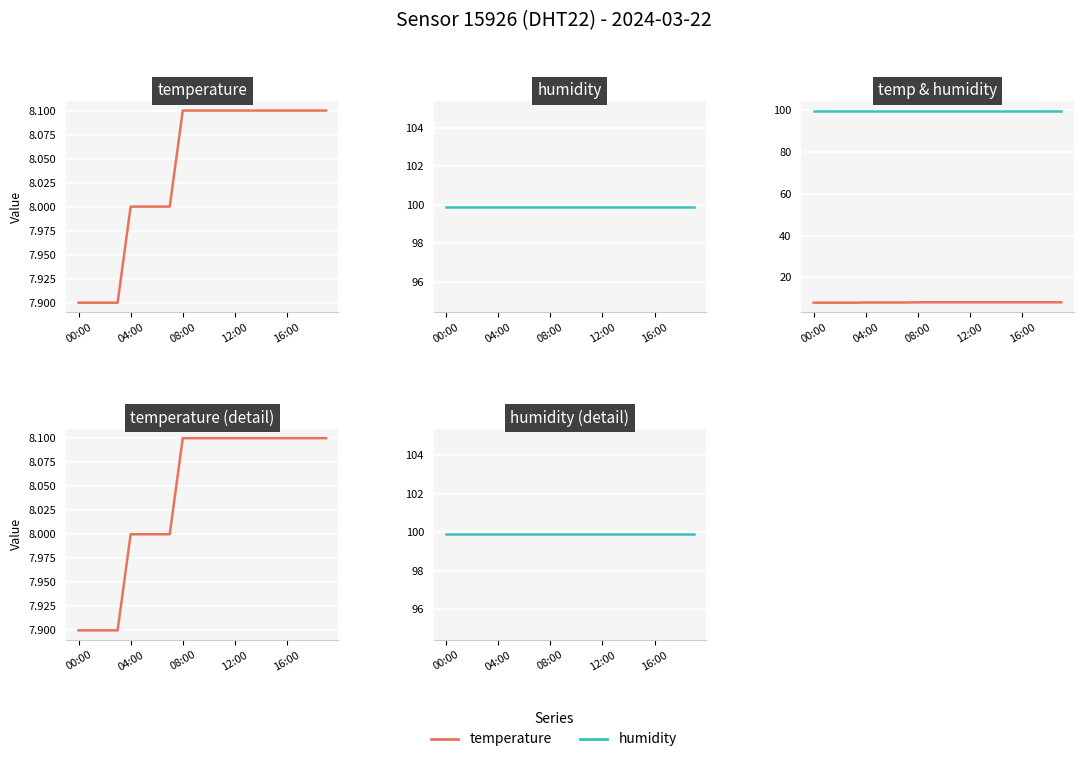

At 14, list the series in order from smallest to largest.

temperature, humidity